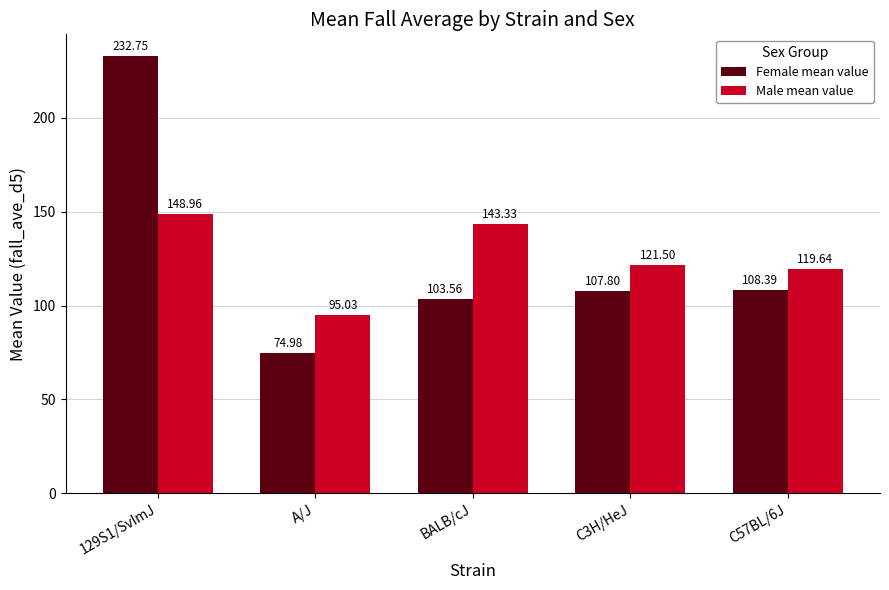

Where is Female mean value nearest to the value 153?

C57BL/6J